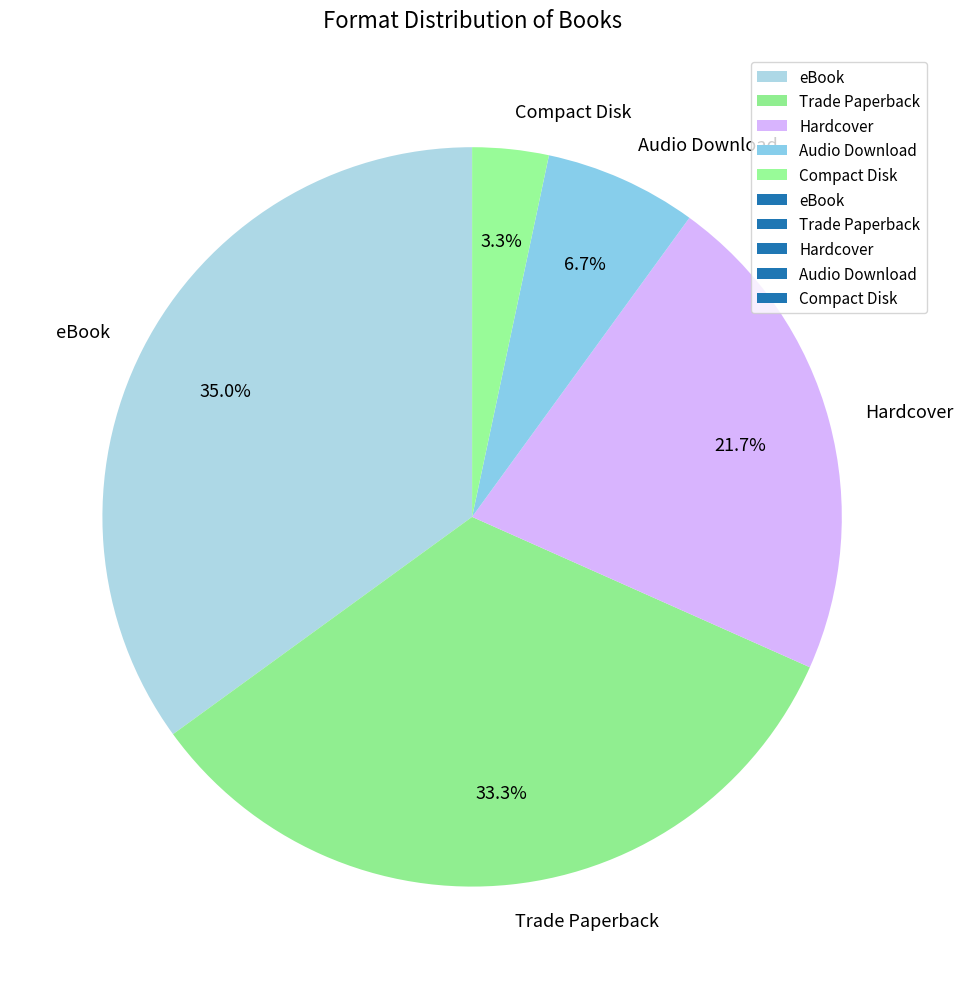

Is it true that Audio Download is 1% of the pie?

False